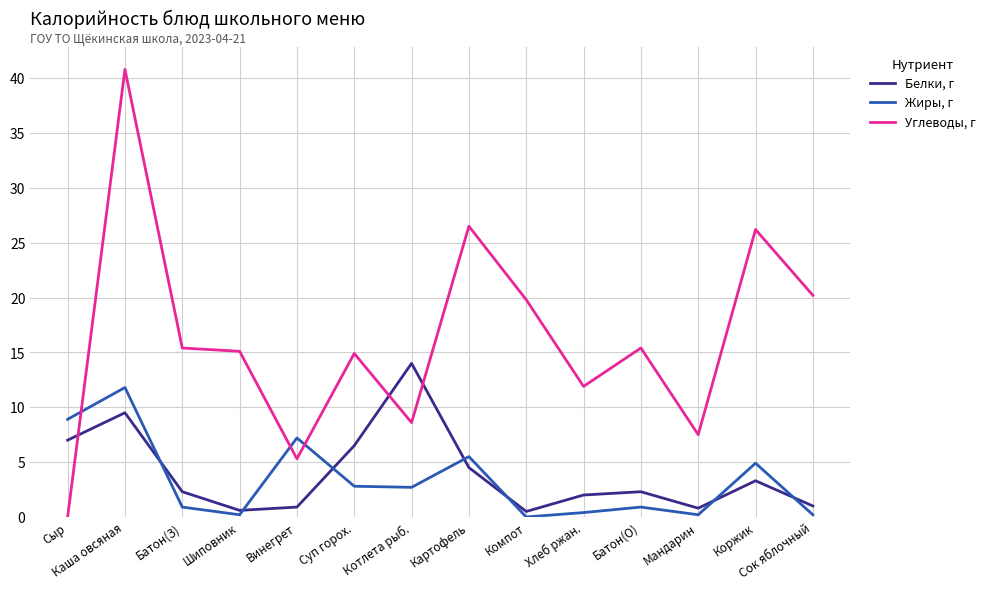

At how many categories does at least one series exceed 3?

14